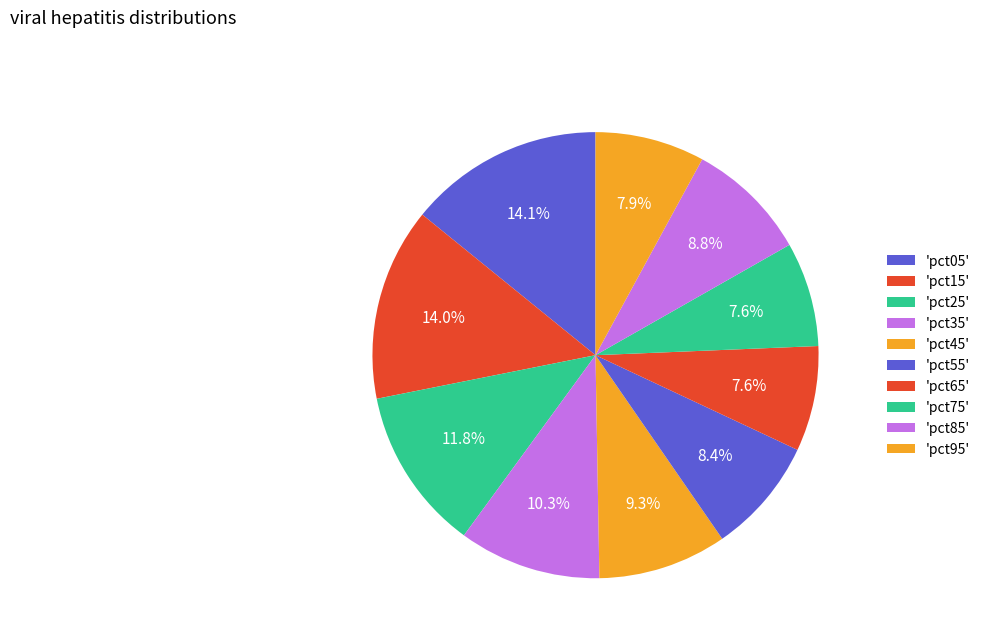

Count the number of slices in the pie.

10